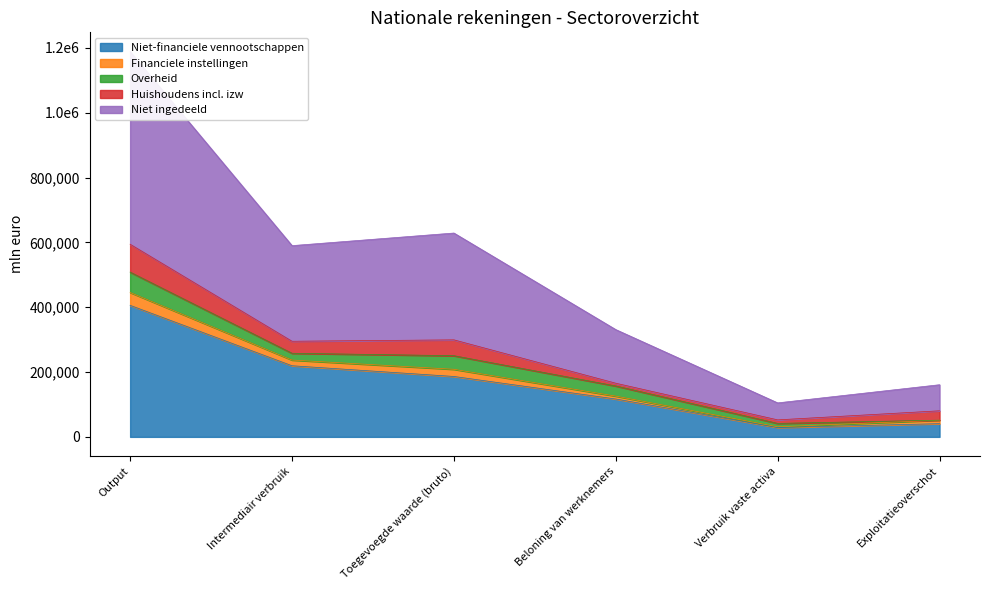

Between Toegevoegde waarde (bruto) and Verbruik vaste activa, which series saw the biggest shift?

Niet ingedeeld